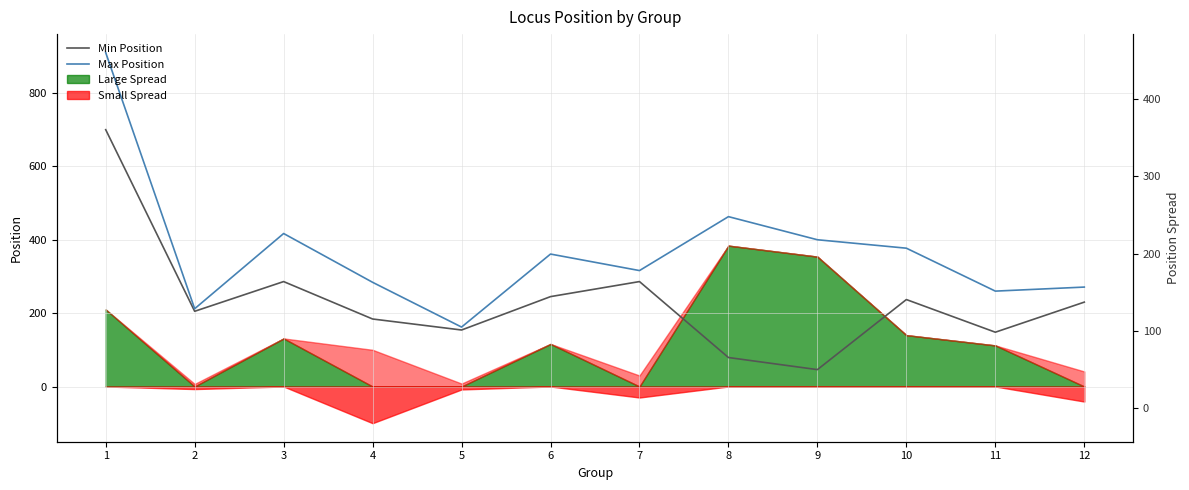

What is the difference between the second highest and minimum values in the Min Position series?

240